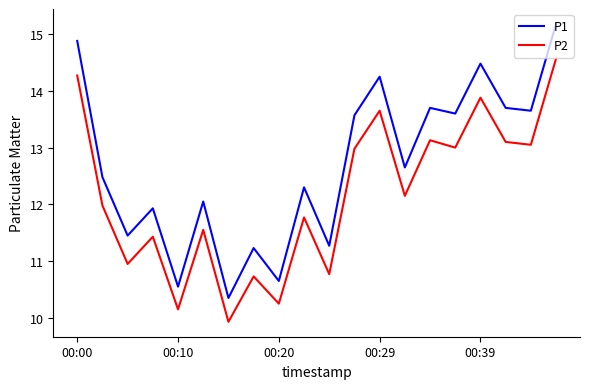

True or false: P2 and P1 cross at least once.

False